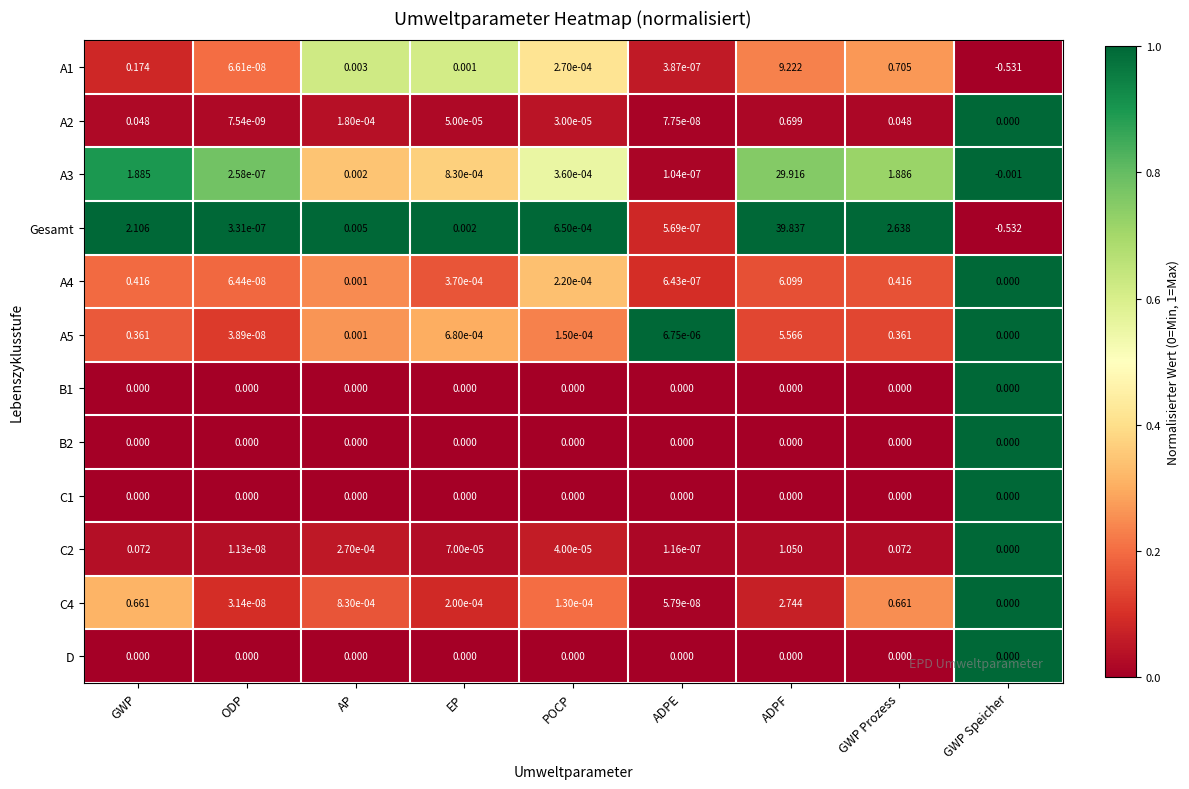

Which series has the largest total across all categories?

Gesamt